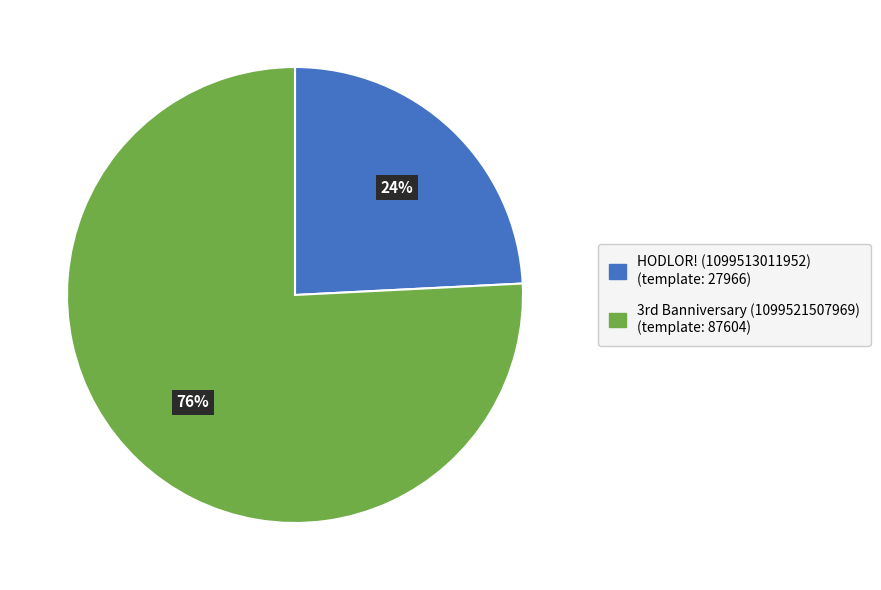

What percentage is the HODLOR! (1099513011952) slice, to the nearest percent?

24%